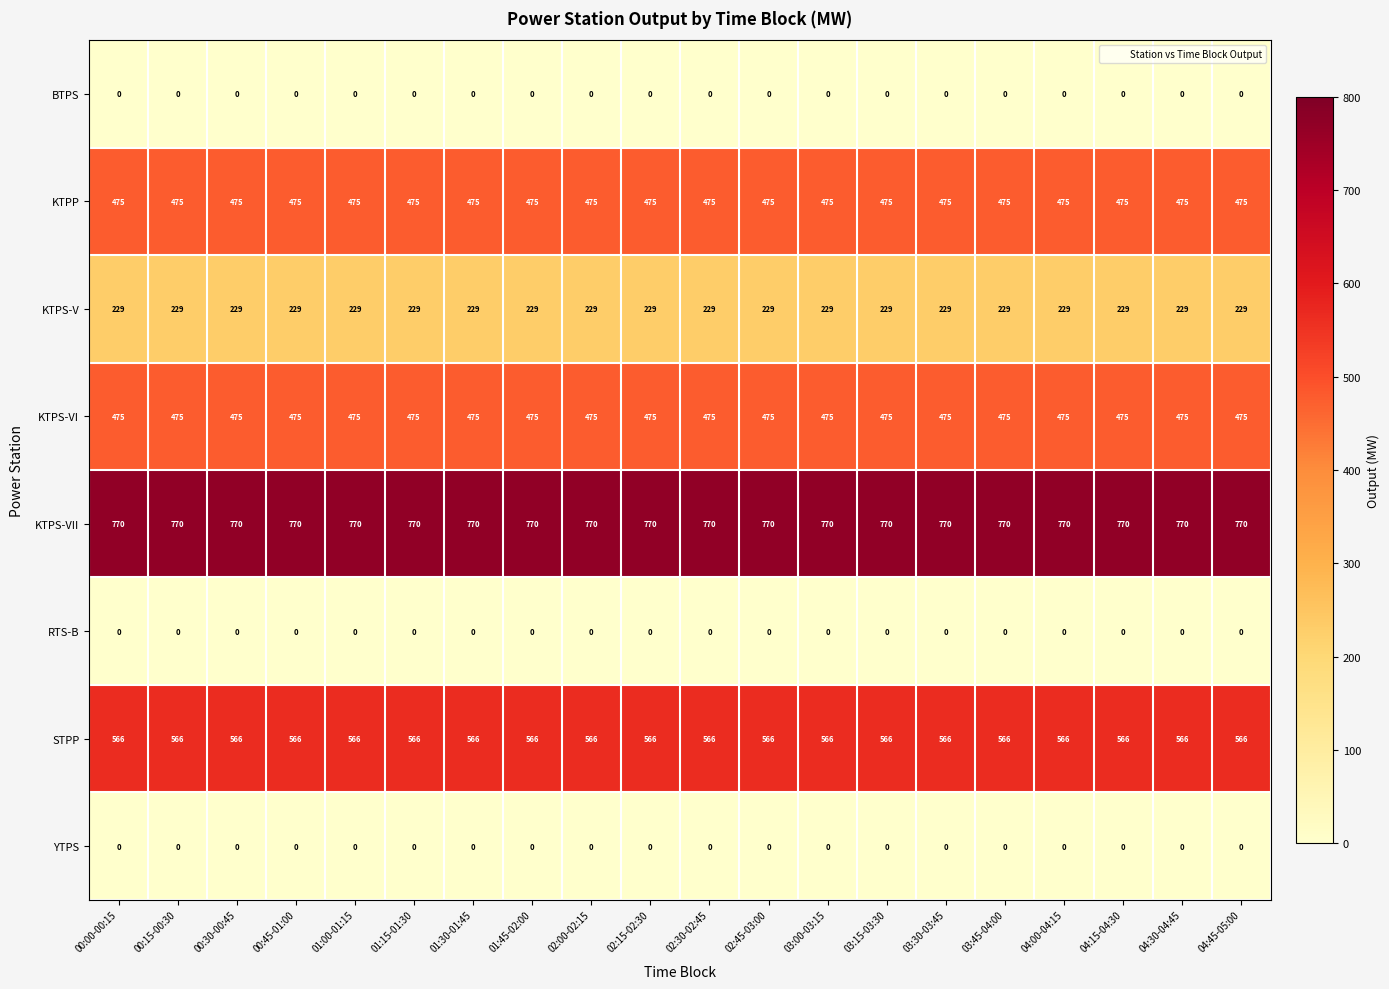

What is the difference between the highest and lowest values at 02:15-02:30?

770